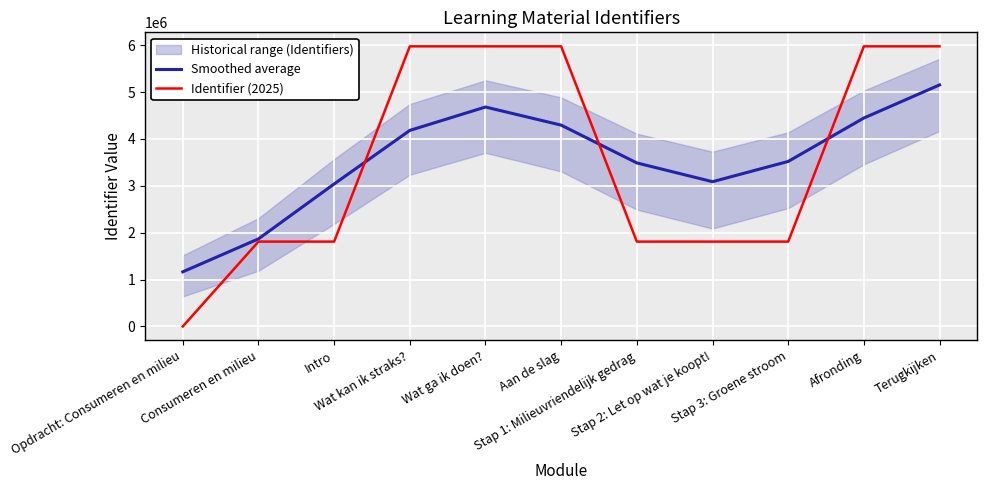

True or false: Smoothed average and Identifier (2025) cross at least once.

True